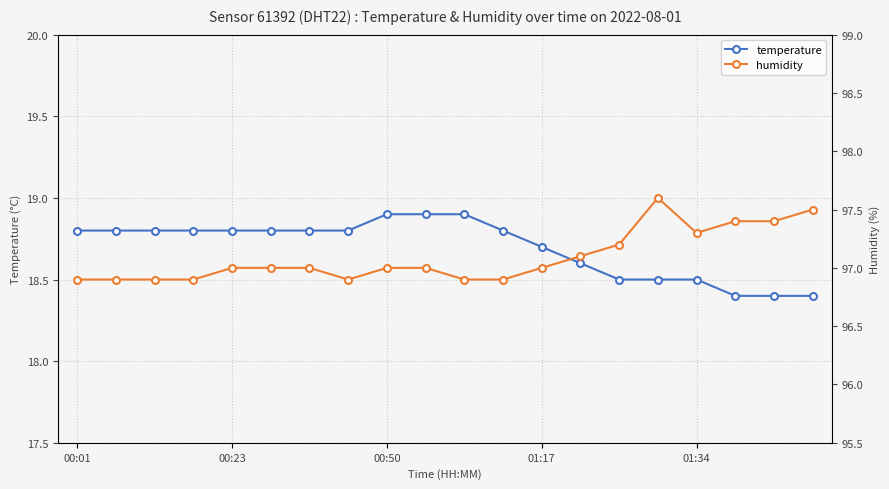

What position from the right is 10?

10